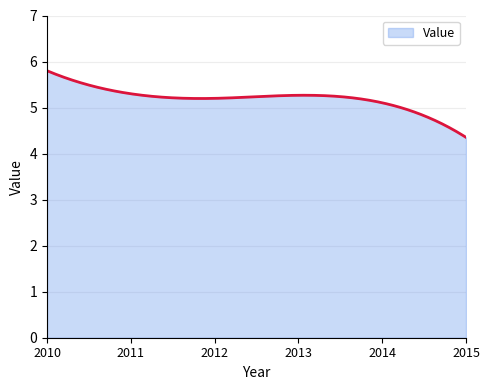

What is the smallest value displayed?

4.4